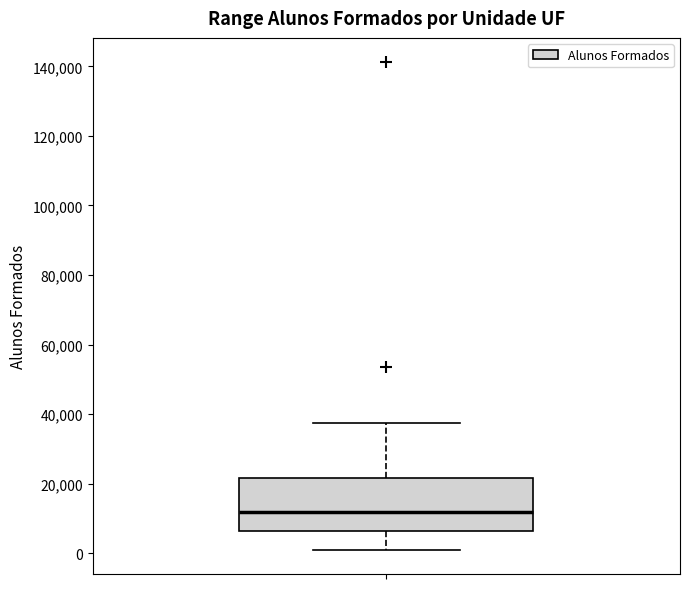

Transcribe this box plot: give where the median line is, the range the box spans, and where the two whiskers end, as read against the y-axis. The values are not printed on the chart, so give them approximately, as read against the axis.

median 12000, box 6000 to 22000, whiskers 2000 to 38000